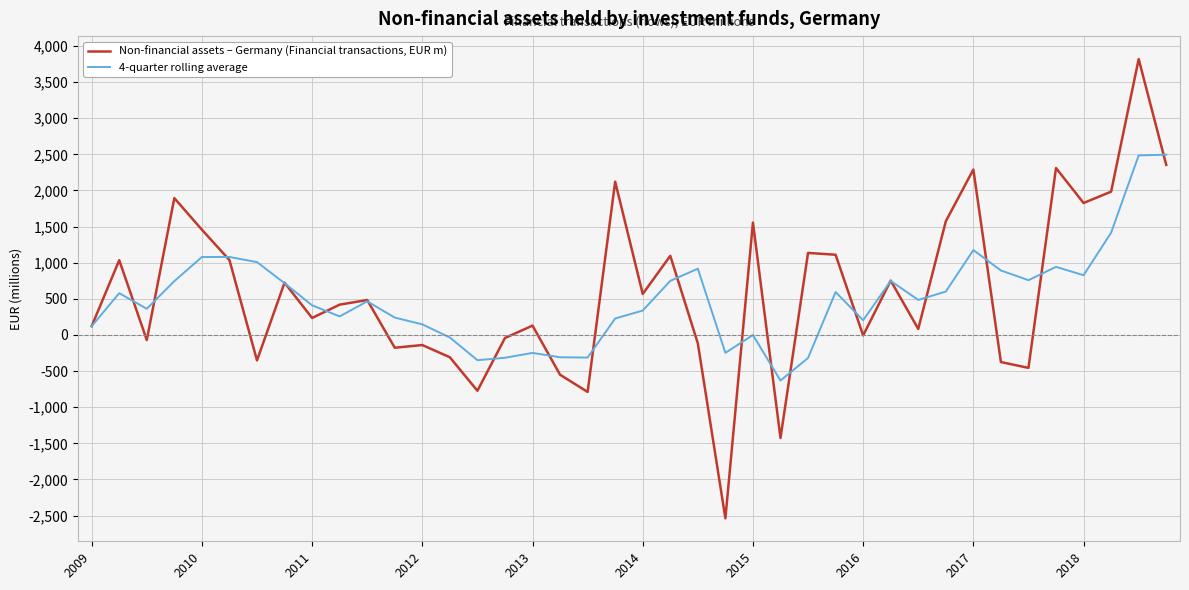

List the series in order of their peak value, lowest first.

4-quarter rolling average, Non-financial assets – Germany (Financial transactions, EUR m)